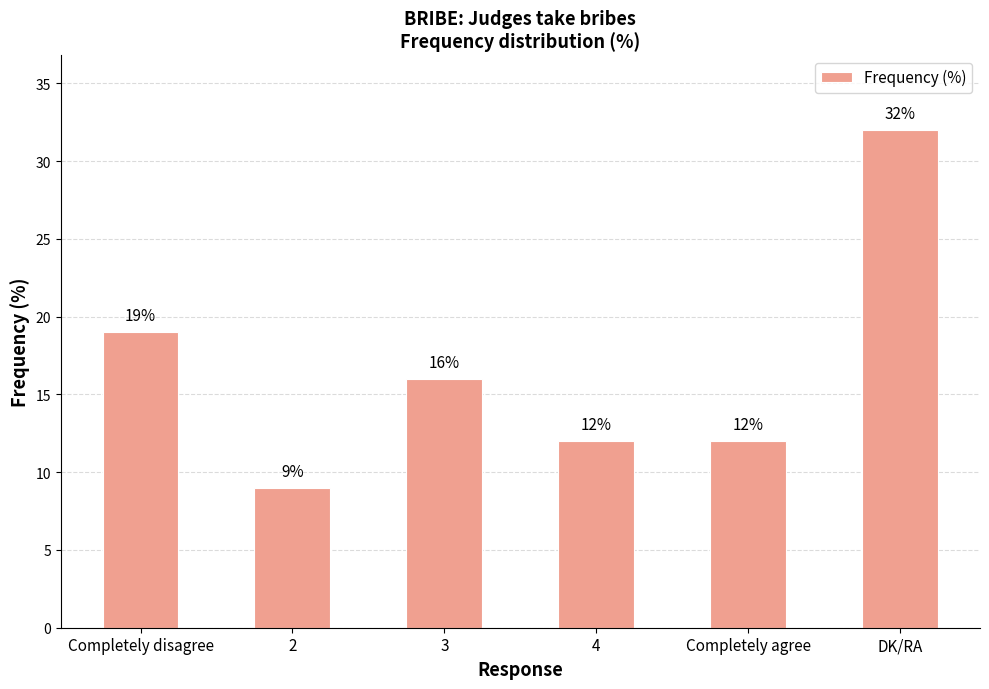

Is it true that the value at 3 is 5?

False